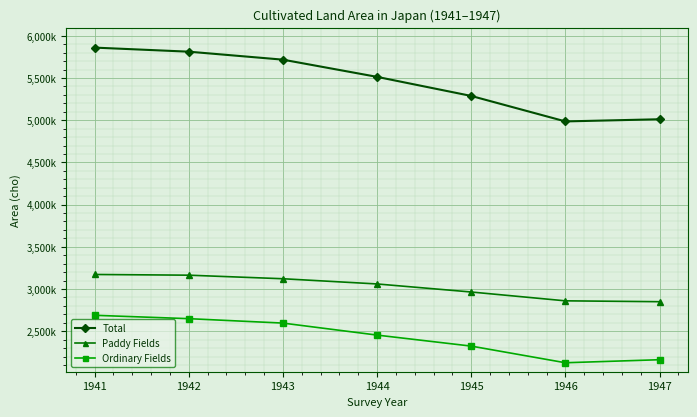

What are all the series names shown in the legend?

Total, Paddy Fields, Ordinary Fields